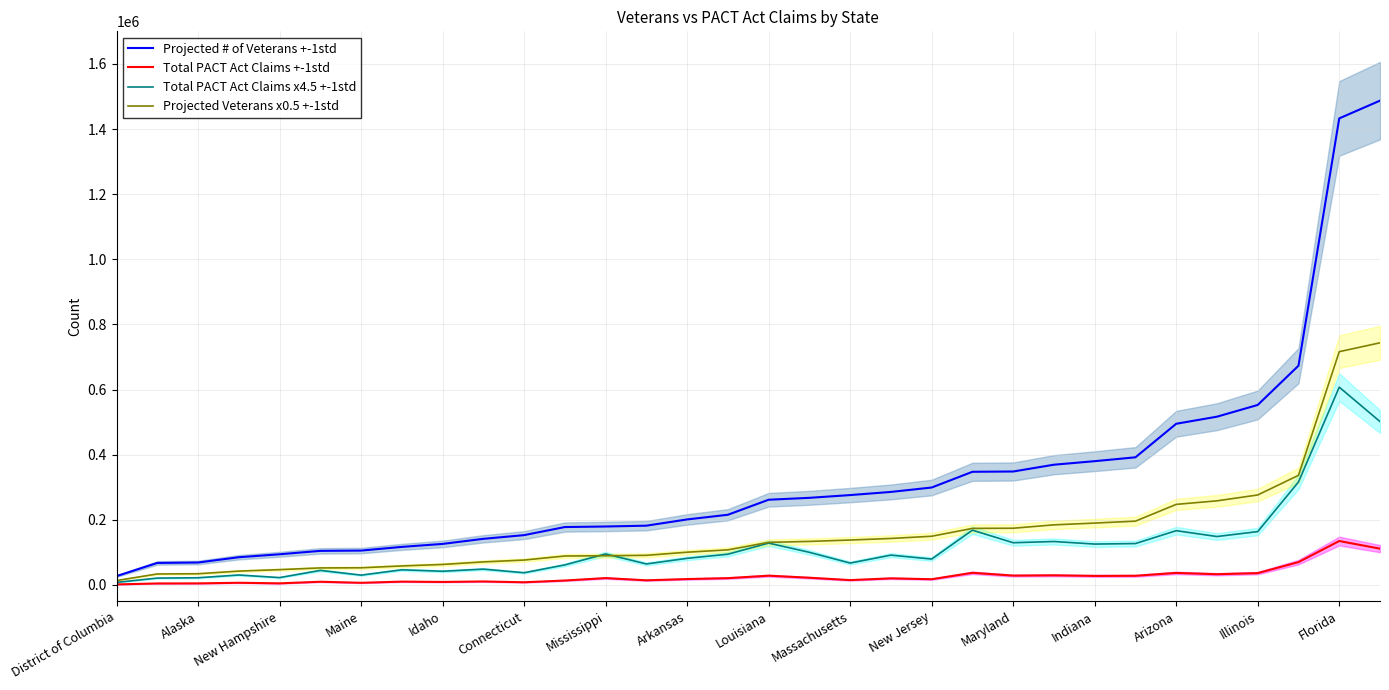

What is the value of the Projected # of Veterans +-1std point at the 30th from the left?

673357.0